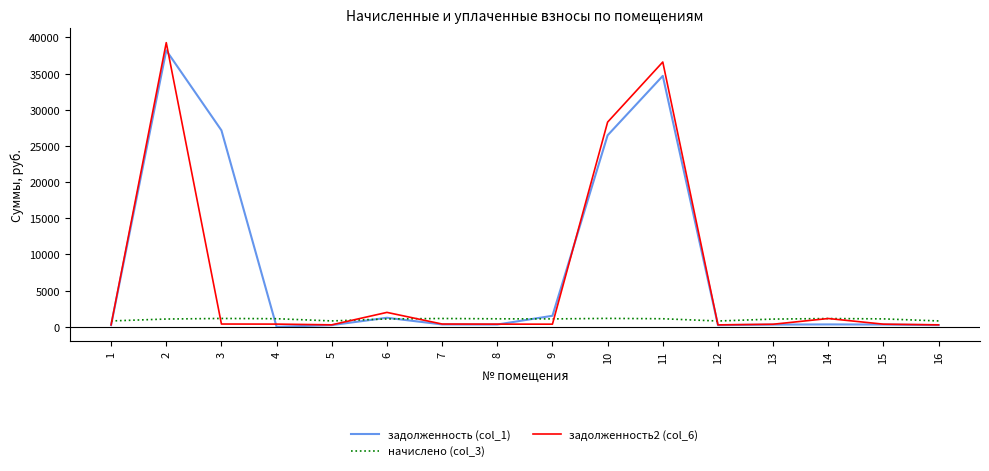

What is the maximum value shown in the chart?

39283.9